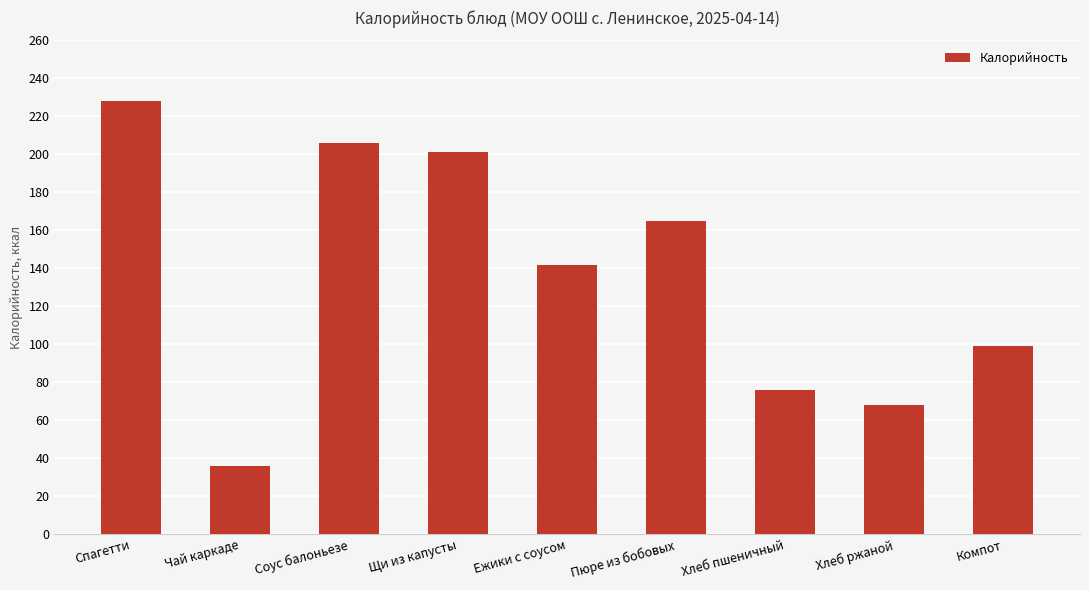

Rank the categories by value from highest to lowest.

Спагетти, Соус балоньезе, Щи из капусты, Пюре из бобовых, Ежики с соусом, Компот, Хлеб пшеничный, Хлеб ржаной, Чай каркаде